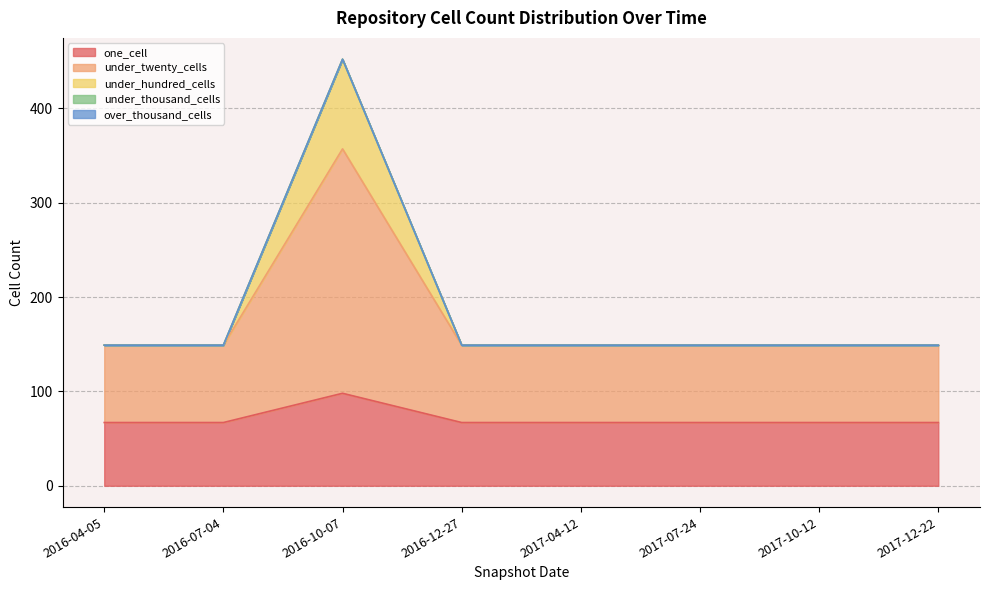

The value of one_cell at 2017-12-22 is 16. True or false?

False